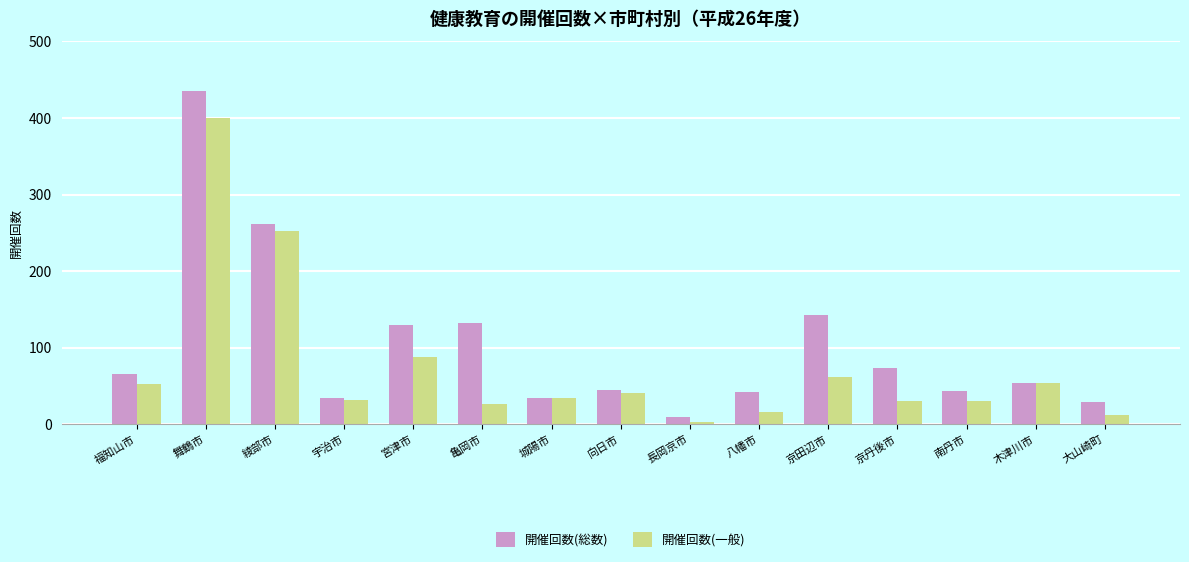

Where is 開催回数(一般) nearest to the value 201?

綾部市